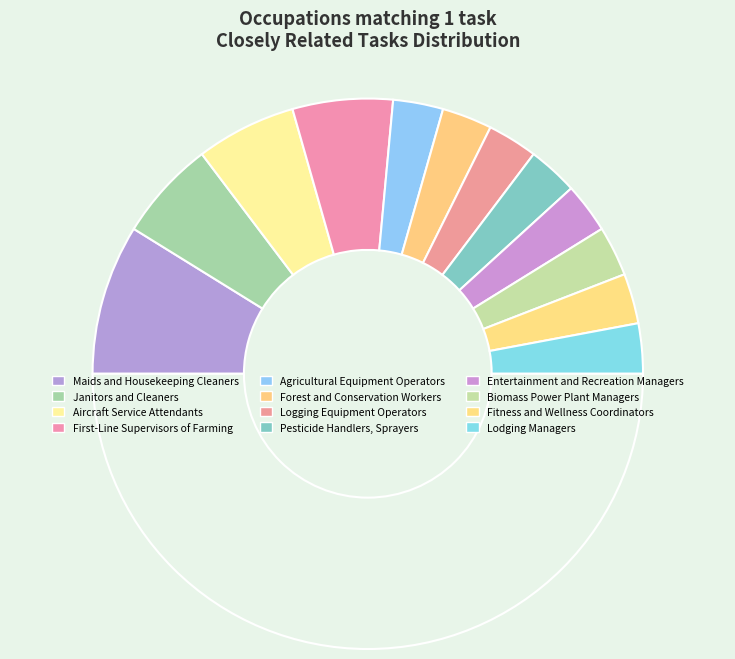

Which slice is the largest?

Maids and Housekeeping Cleaners